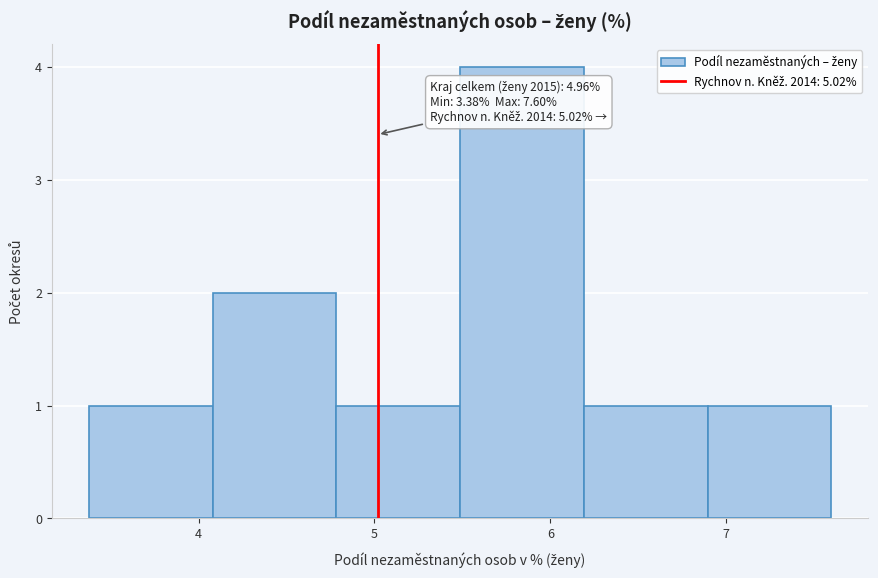

Which range on the x-axis has the tallest bar?

5.5 to 6.2